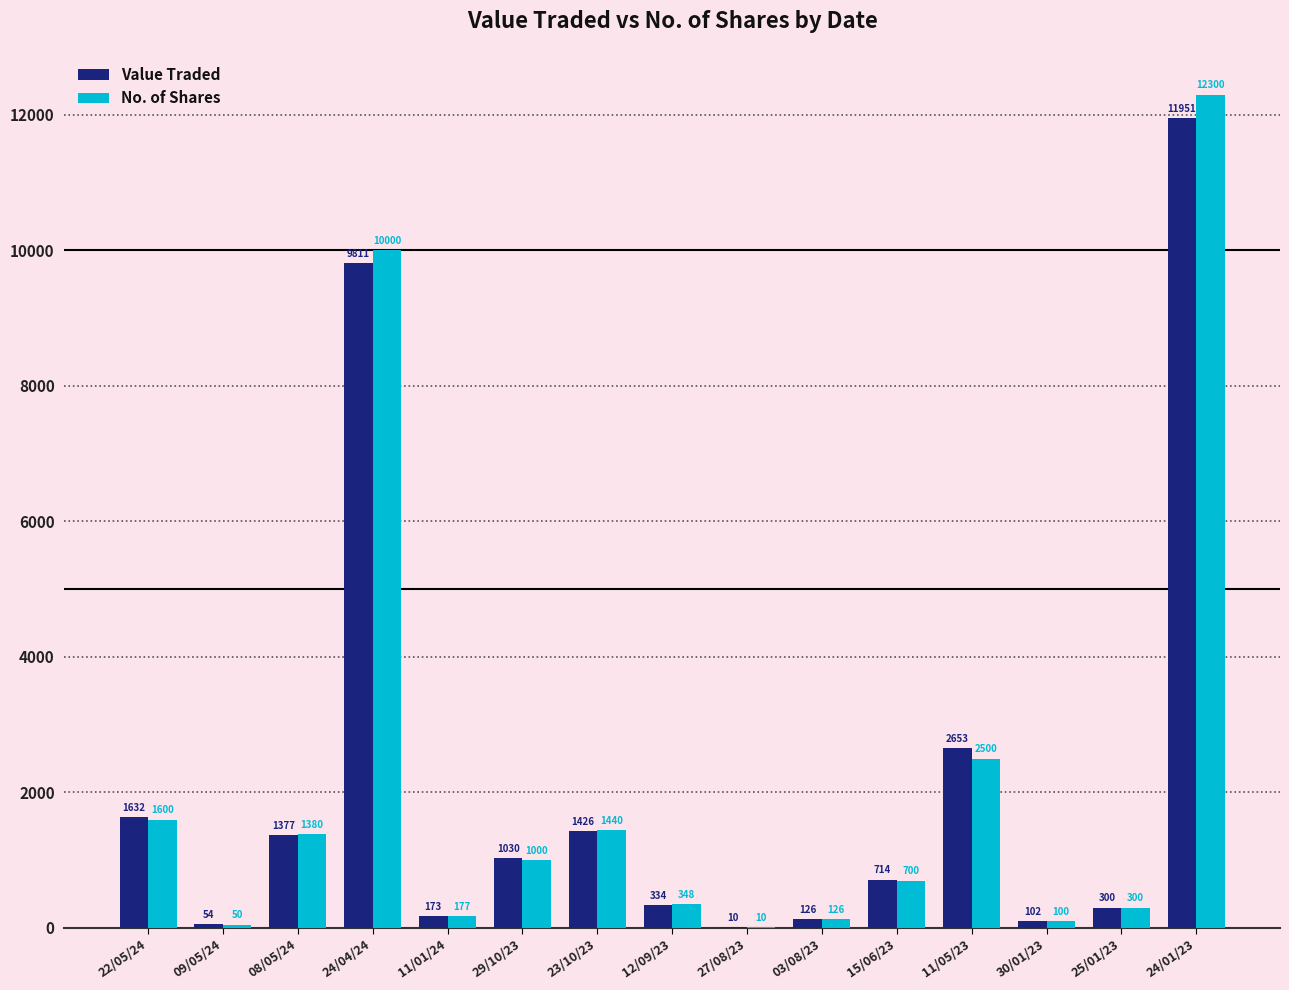

How many groups of bars are there?

15